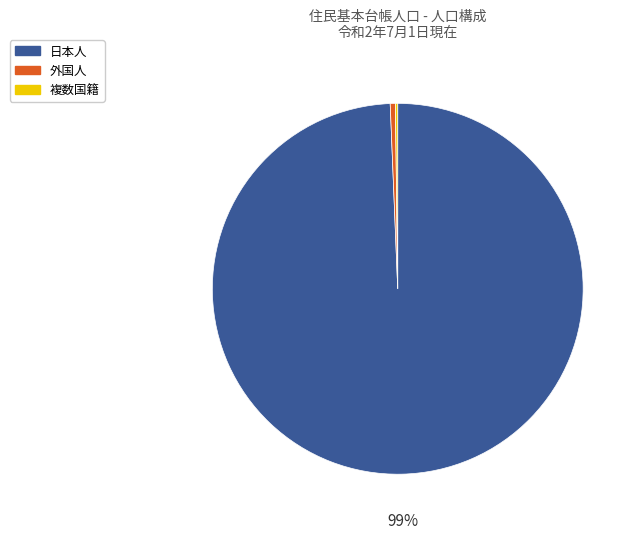

To the nearest percent, what is the average slice percentage?

33%